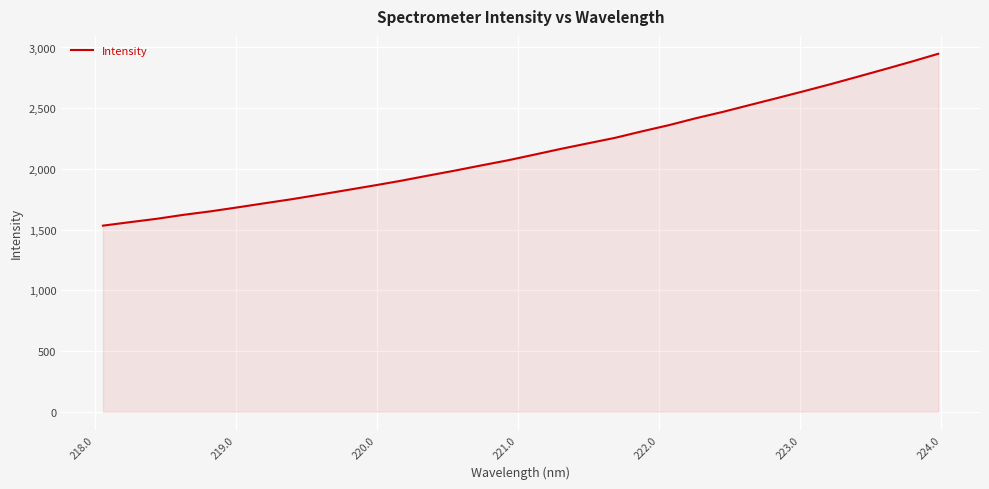

What is the maximum value shown in the chart?

2948.0